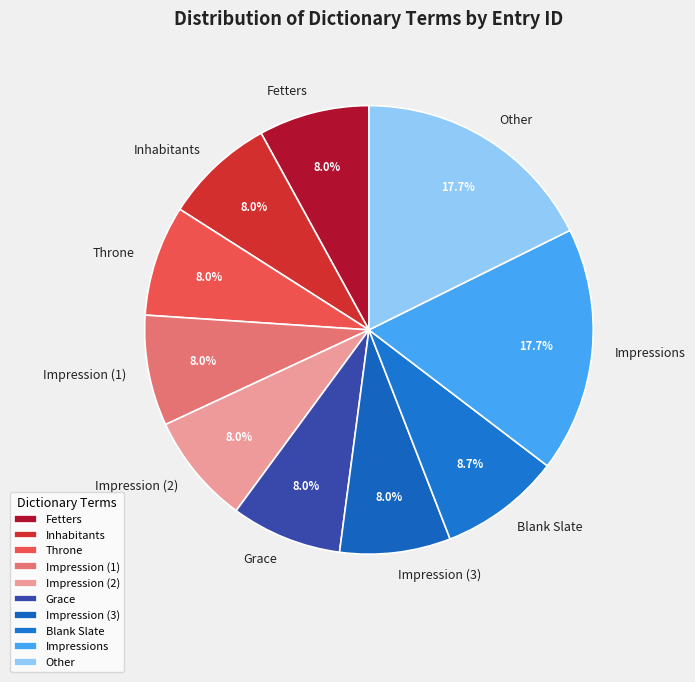

Is there a majority slice in this chart?

No